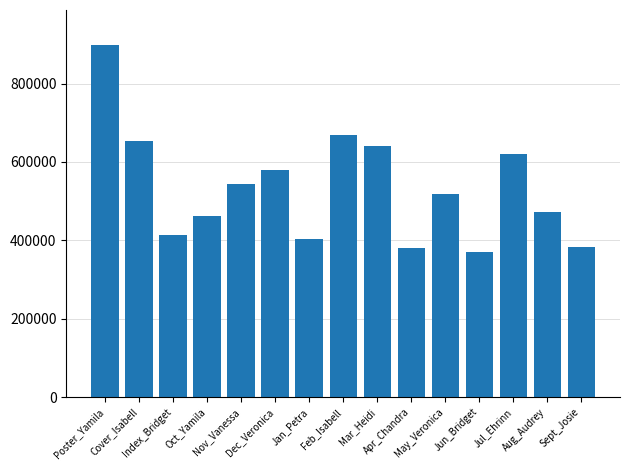

What is the difference between the maximum and minimum values?

528921